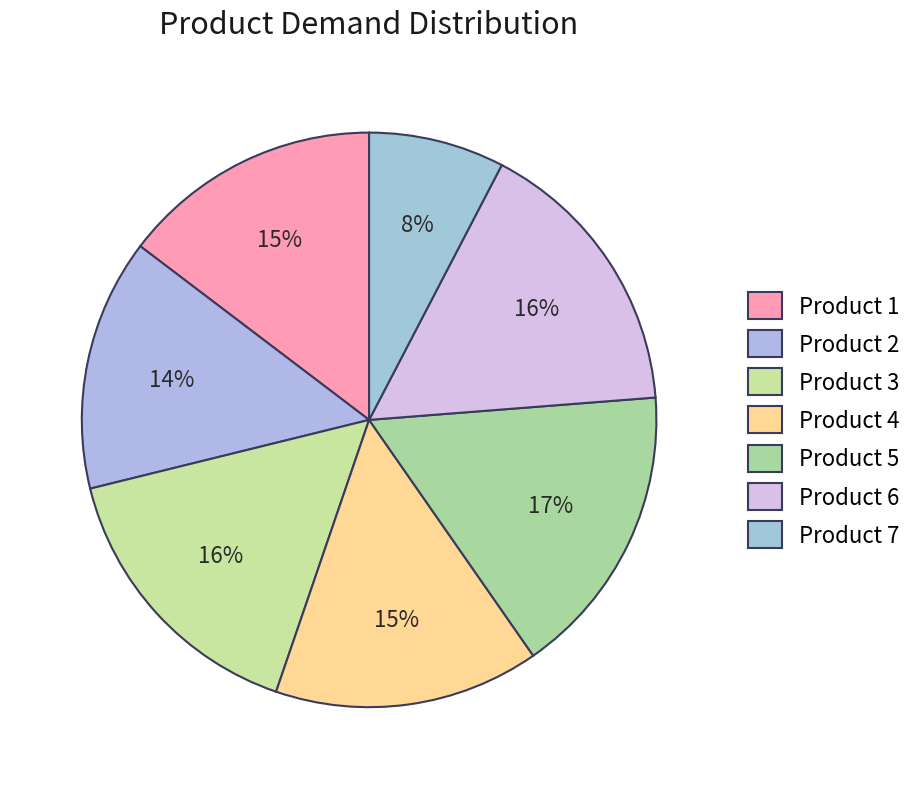

To the nearest percent, what is the average slice percentage?

14%